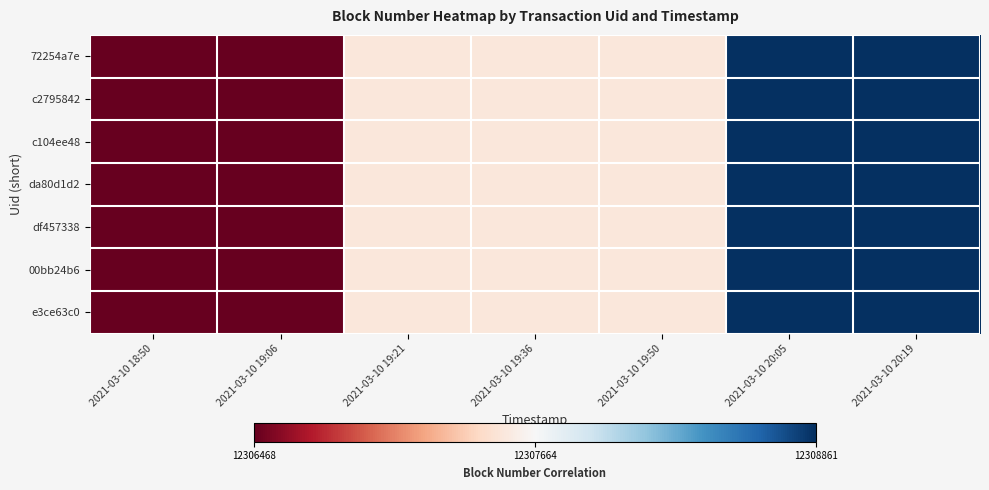

Which series has the largest range (max minus min)?

72254a7e